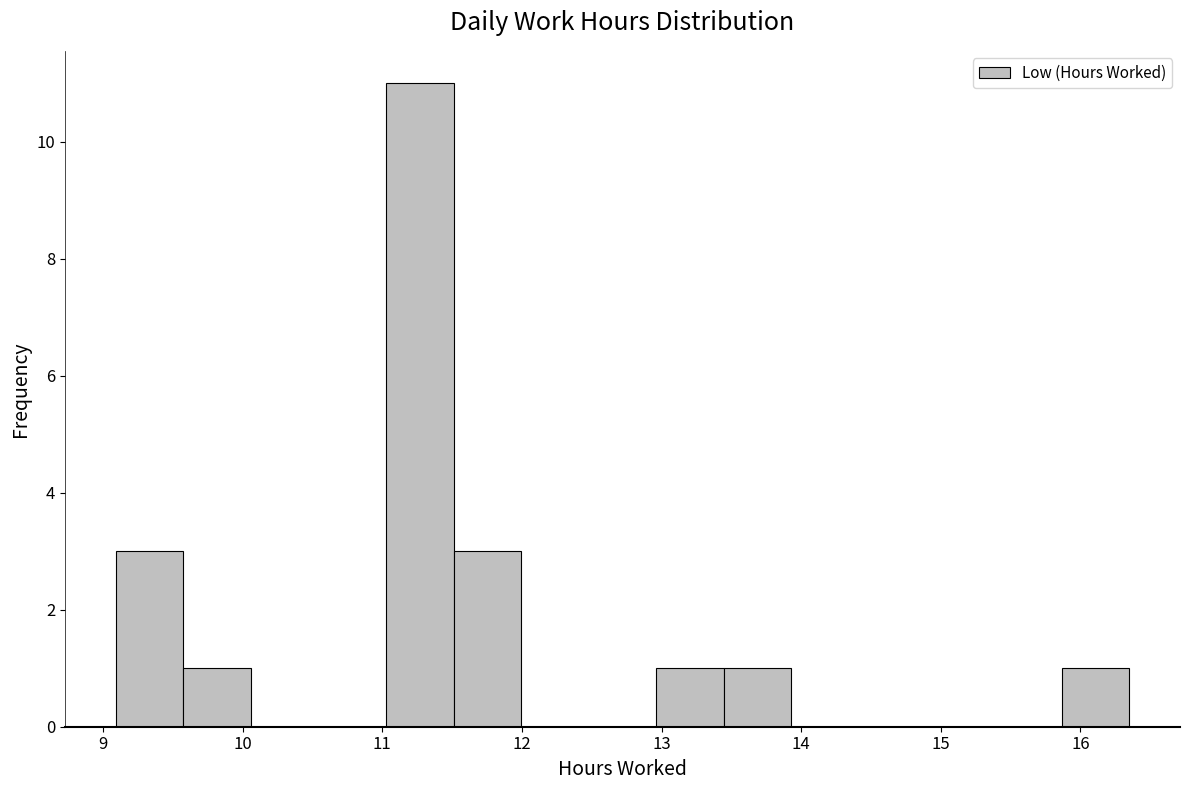

What is the height of the bar covering 9.1 to 9.6 on the x-axis? Neither the bar edges nor the heights are printed on the chart, so give them approximately, as read against the axes.

3